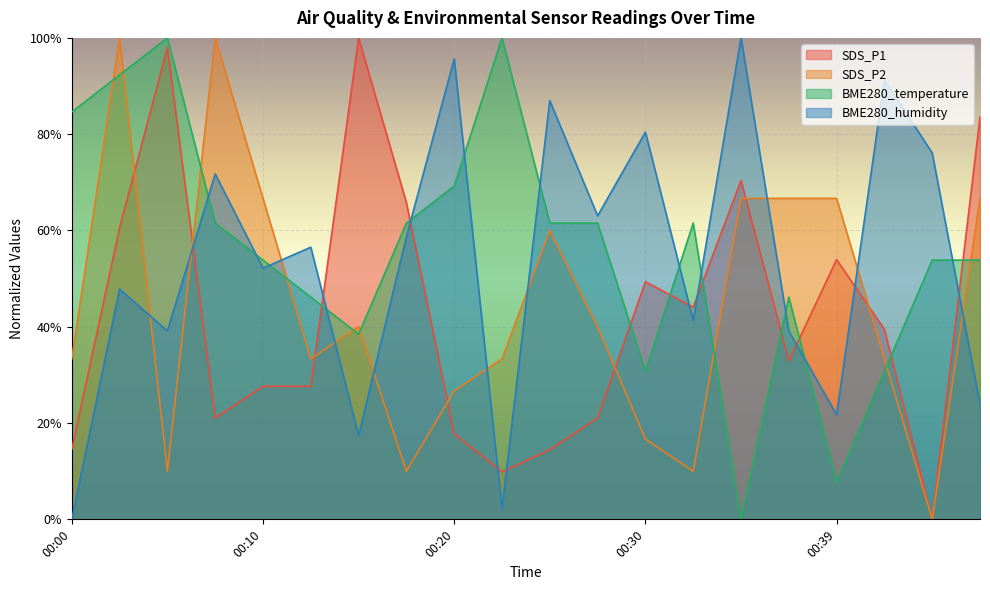

How many lines are shown in the chart?

4